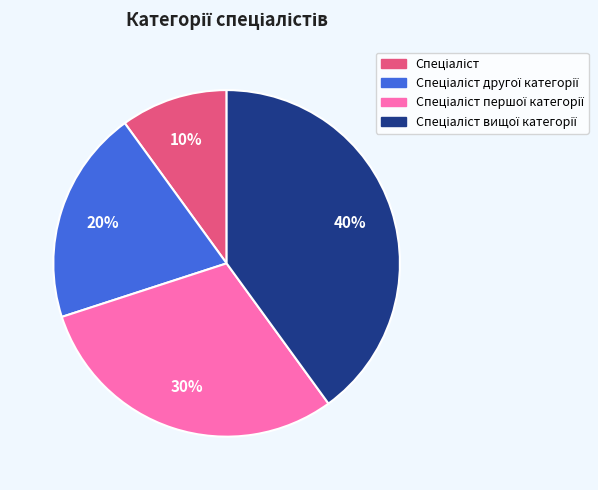

Is there any slice that represents more than half of the pie?

No